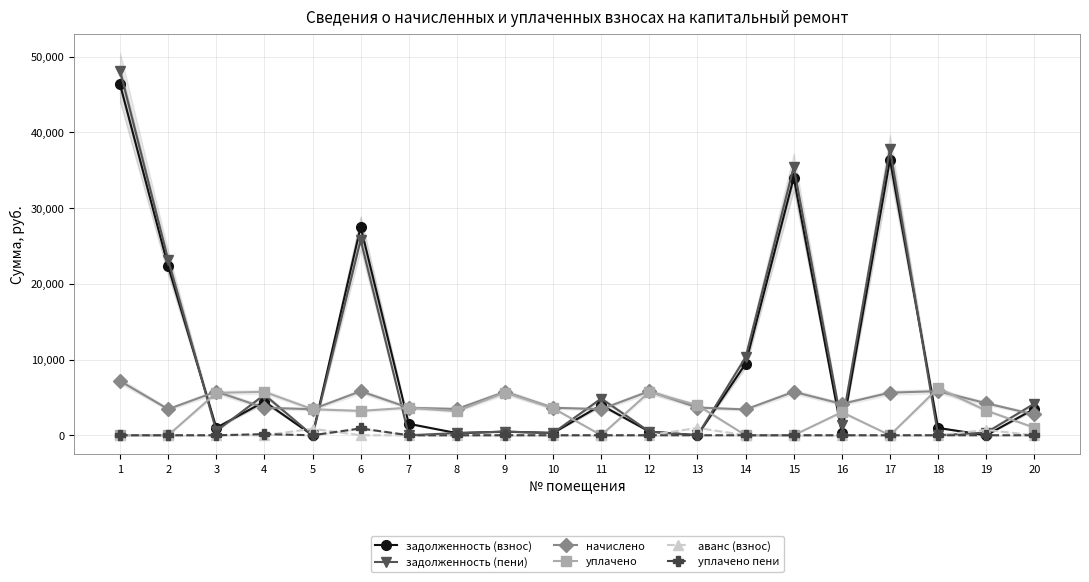

At which category does уплачено reach its first local valley?

6